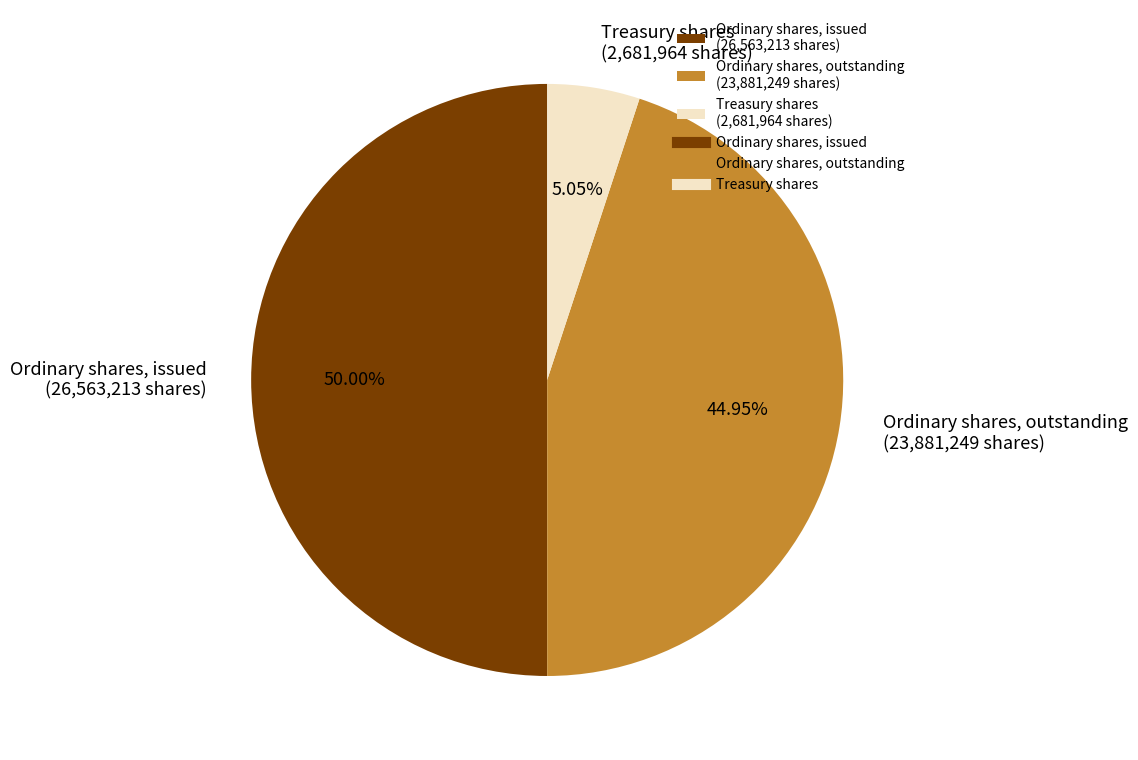

Is Treasury shares (2,681,964 shares) the majority of the pie?

No